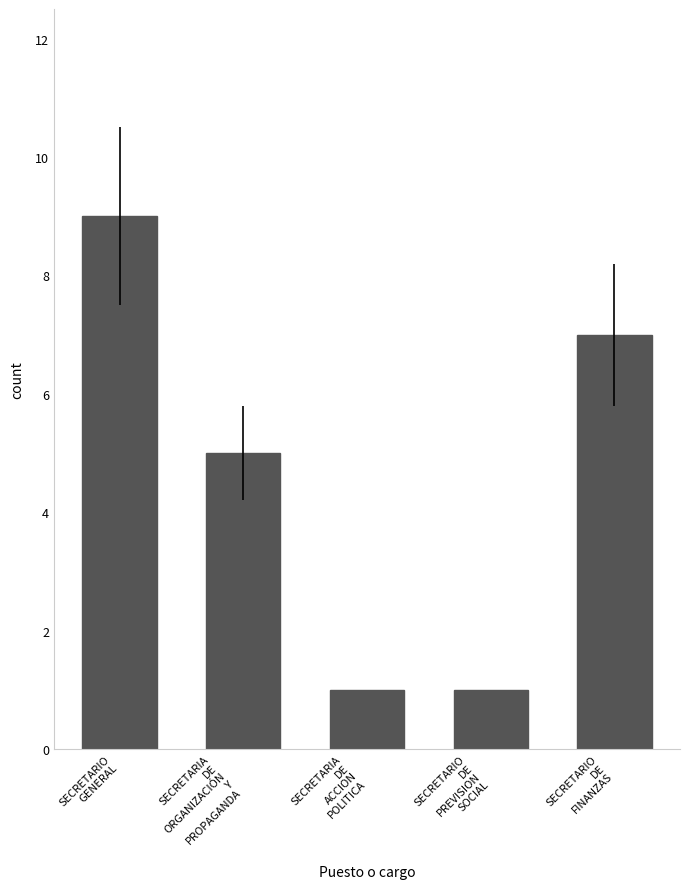

What is the difference between the maximum and minimum values?

8